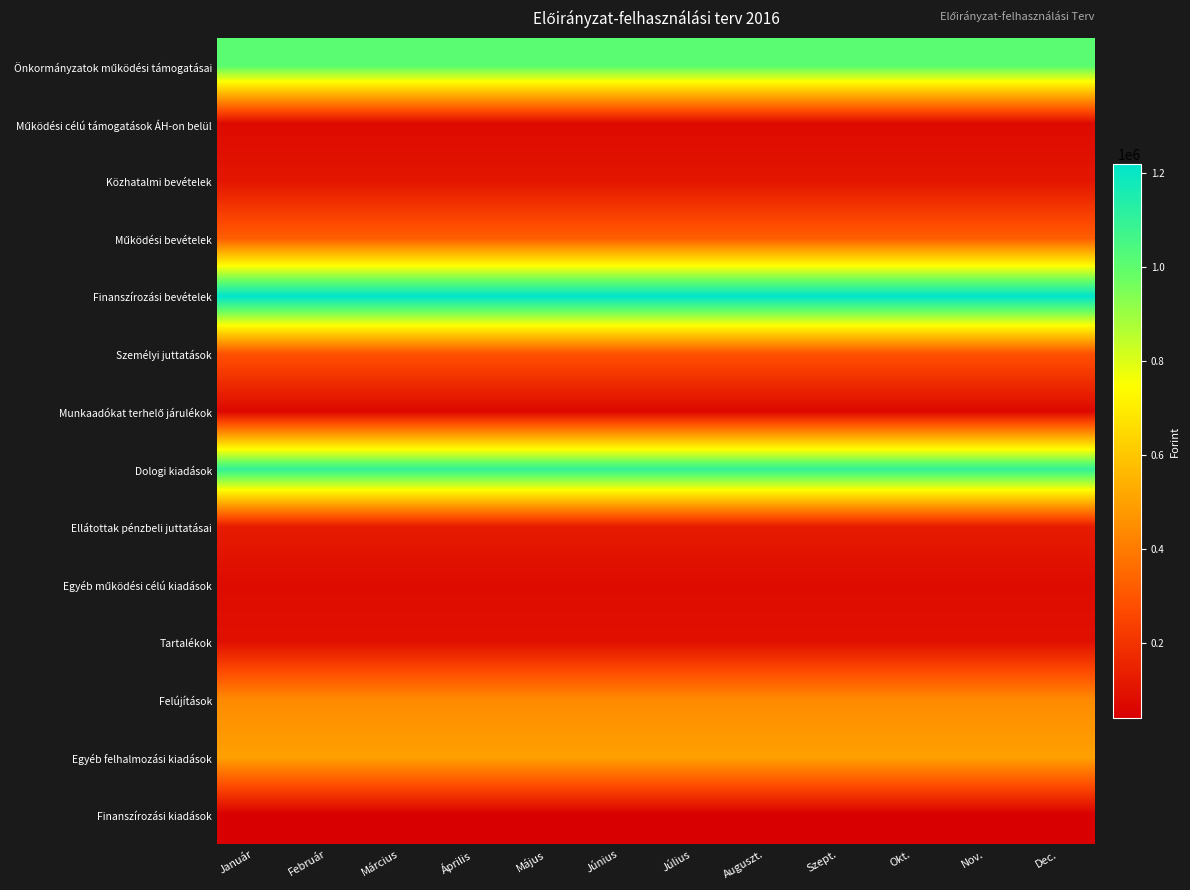

How many distinct data groups are displayed?

14